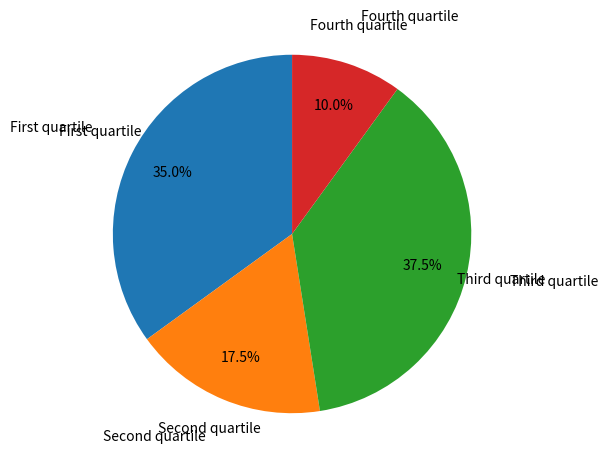

Is there a majority slice in this chart?

No